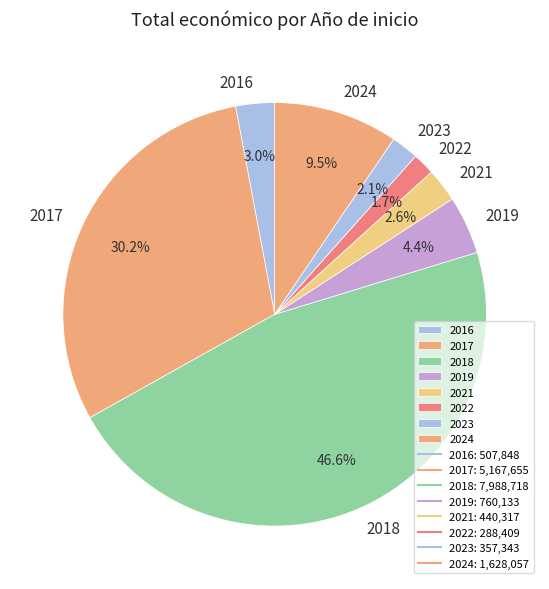

Do 2018 and 2017 together represent more than half of the pie?

Yes